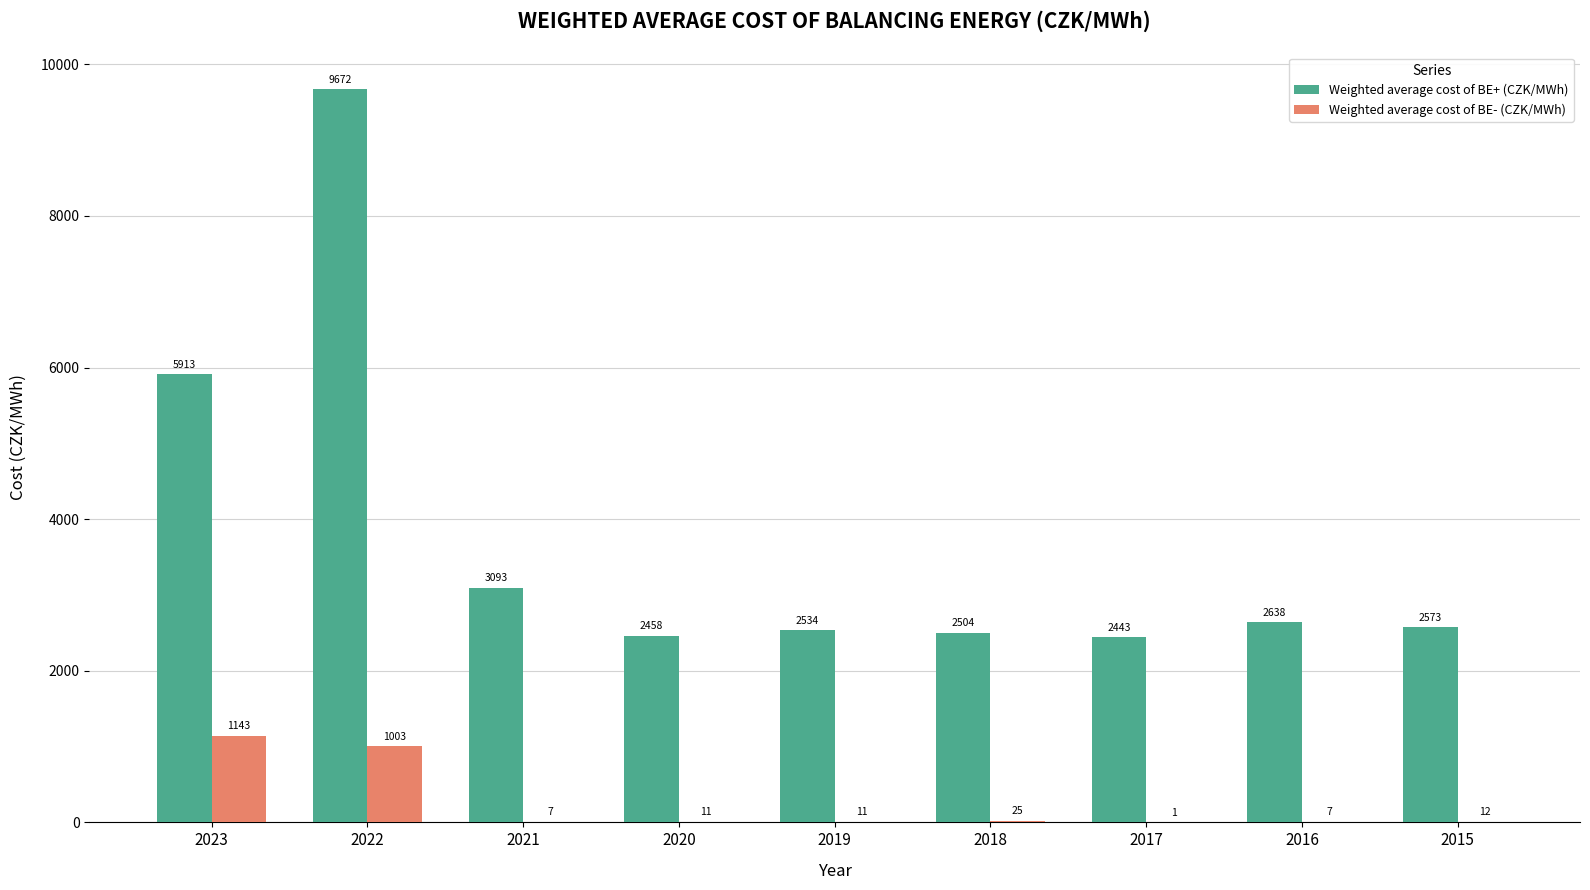

Which series changed the most between 2021 and 2016?

Weighted average cost of BE+ (CZK/MWh)